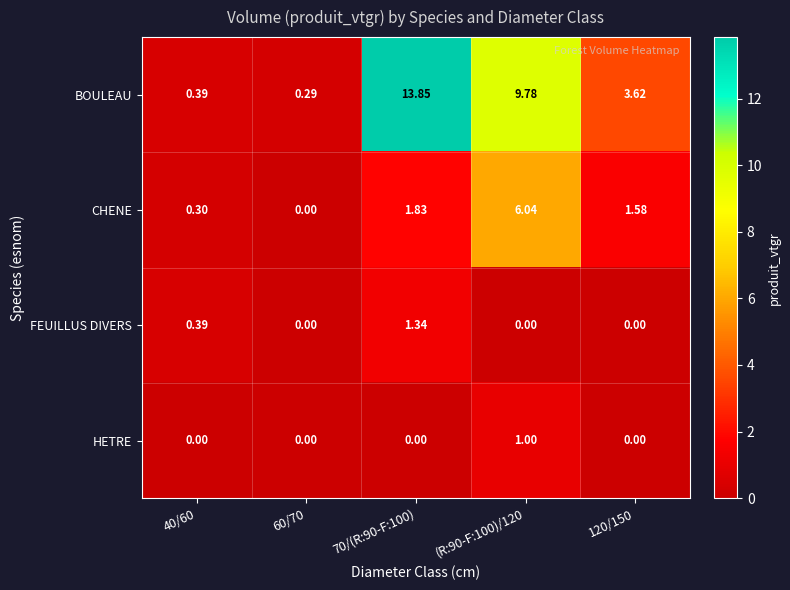

Which series has the largest total across all categories?

BOULEAU